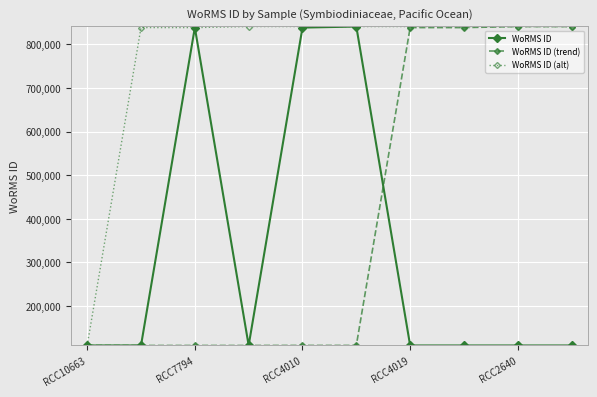

Rank the series by their average value, from lowest to highest.

WoRMS ID, WoRMS ID (trend), WoRMS ID (alt)